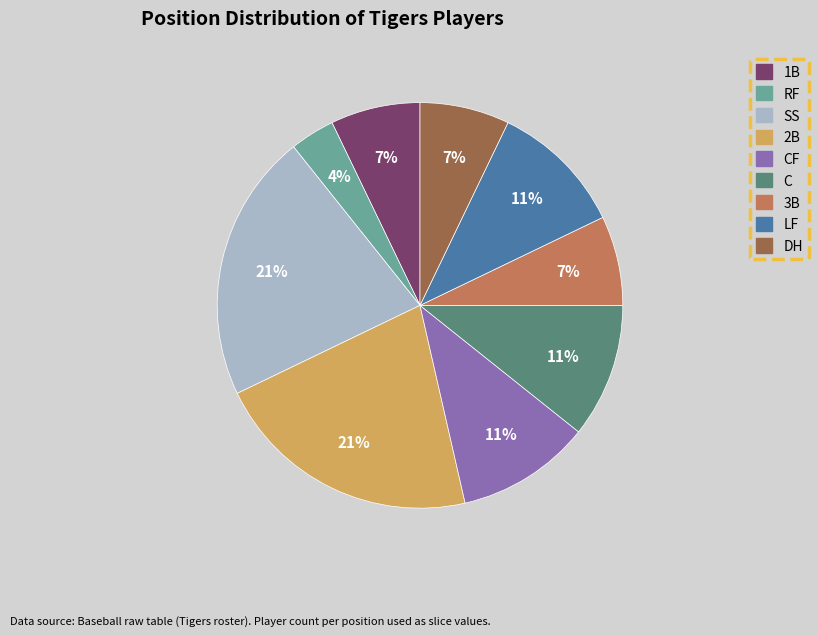

To the nearest percent, what is the difference between the 3B and C slice percentages?

4%